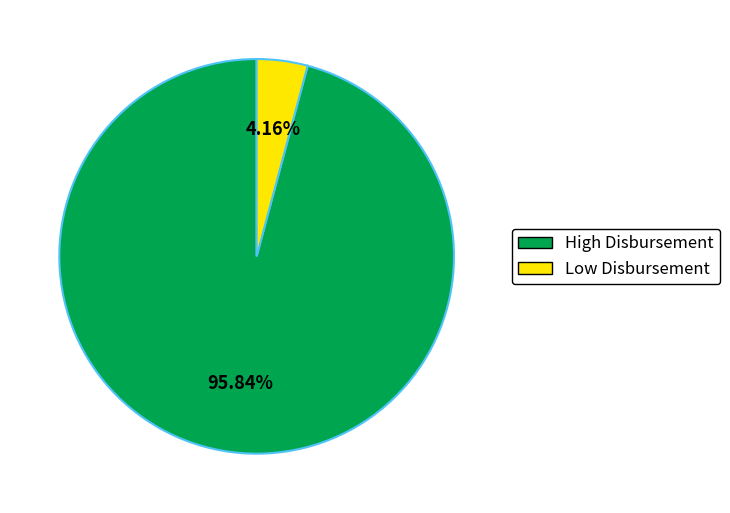

How many slices are in this pie chart?

2